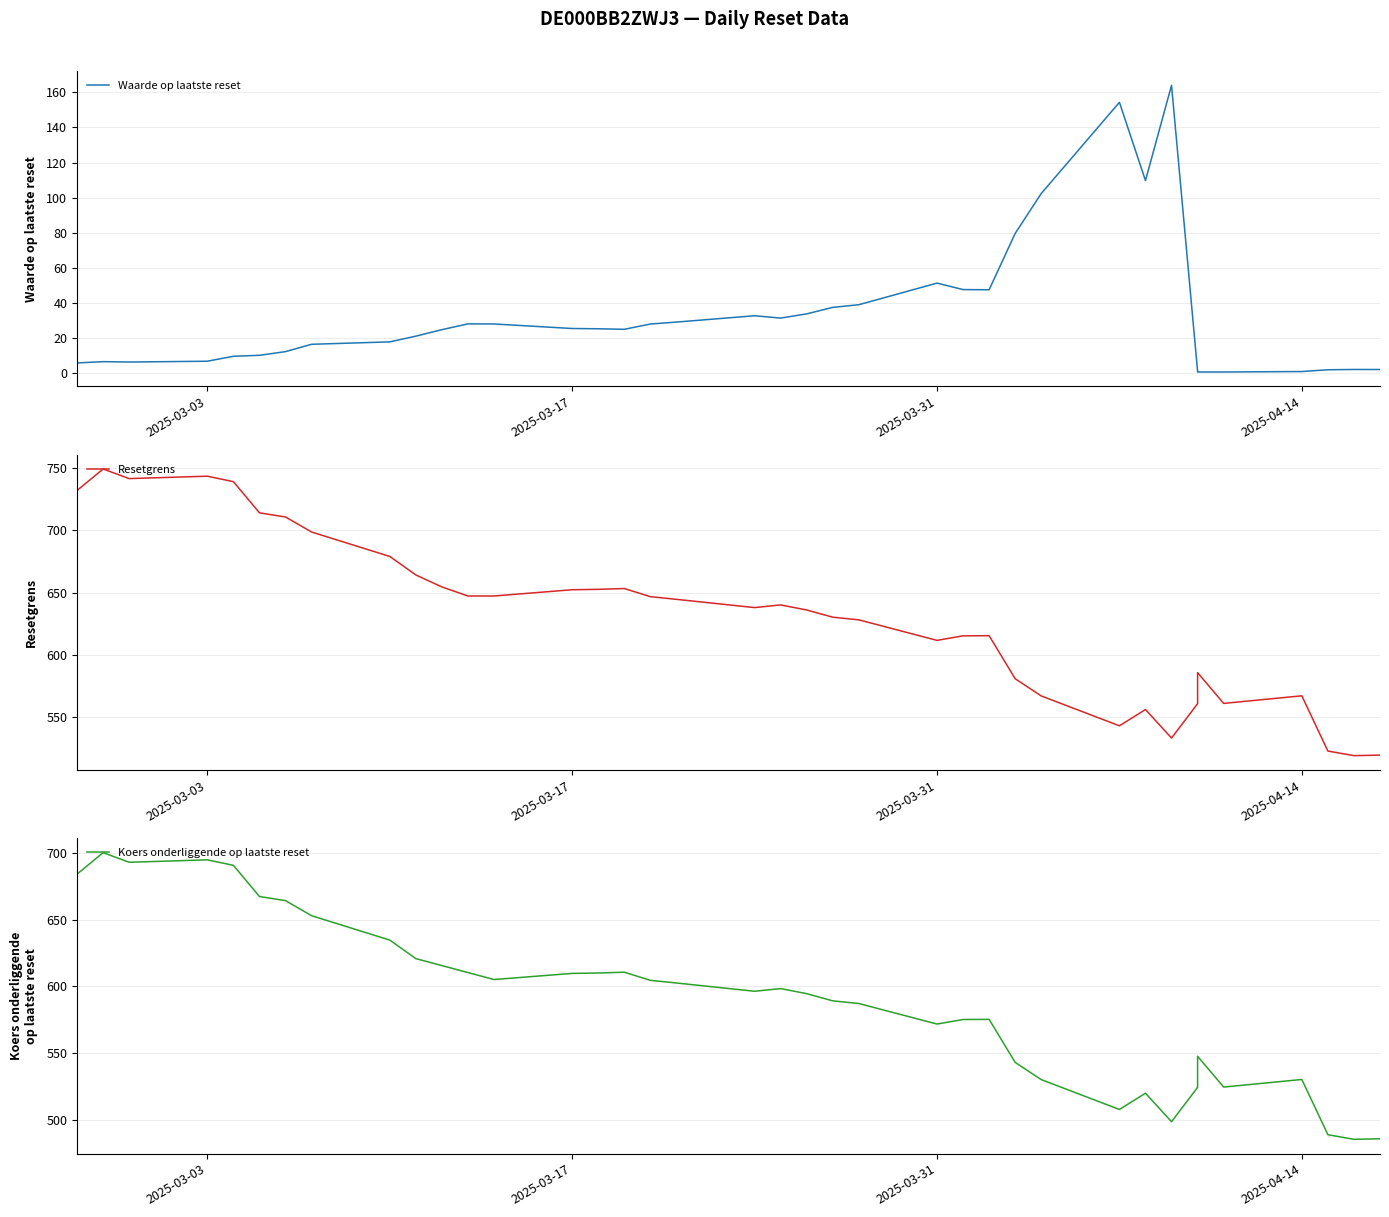

Does the chart display data point markers on the line(s)?

No